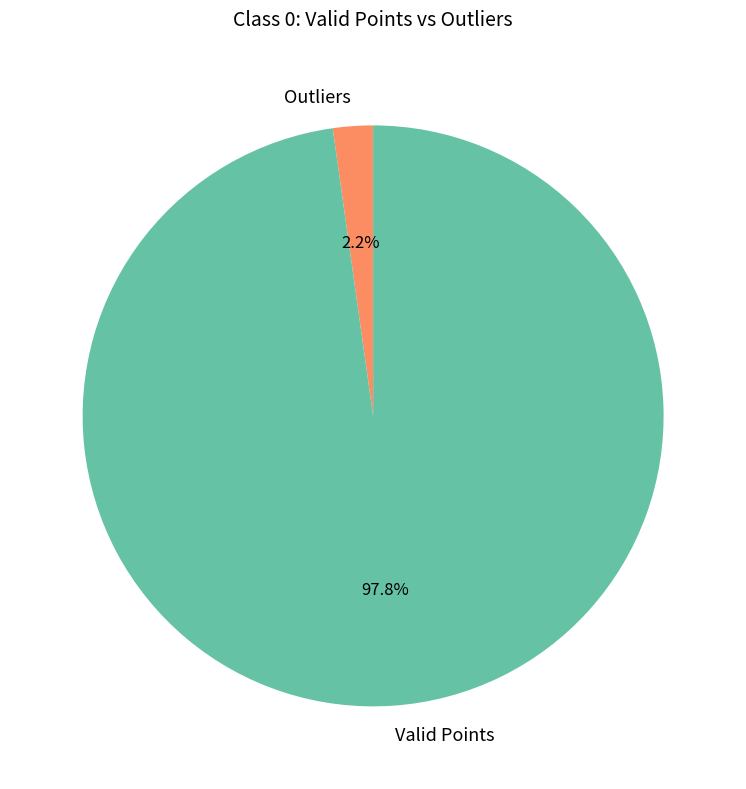

Does any single category account for the majority?

Yes